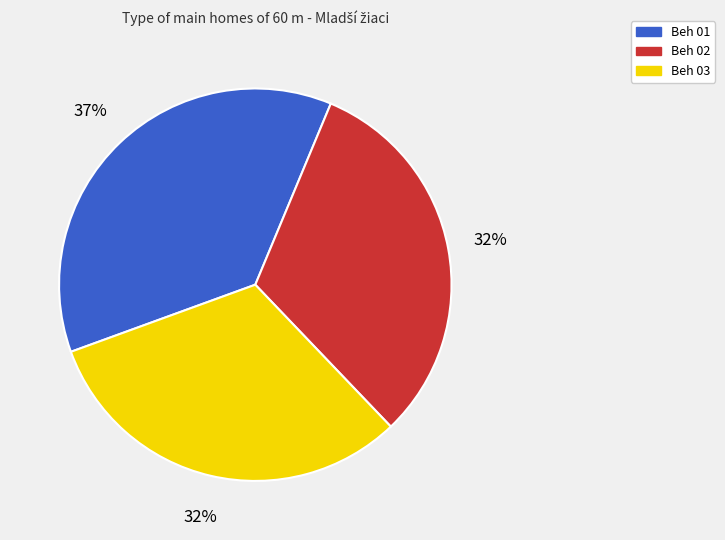

Which category has the biggest portion of the pie?

Beh 01